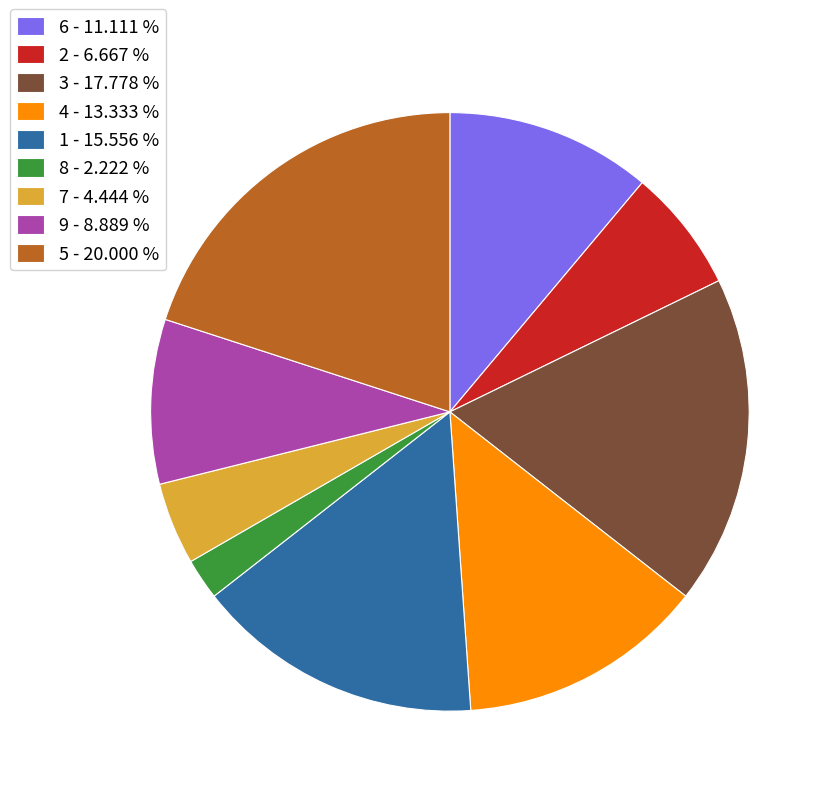

Which category has the smallest portion of the pie?

8 - 2.222 %